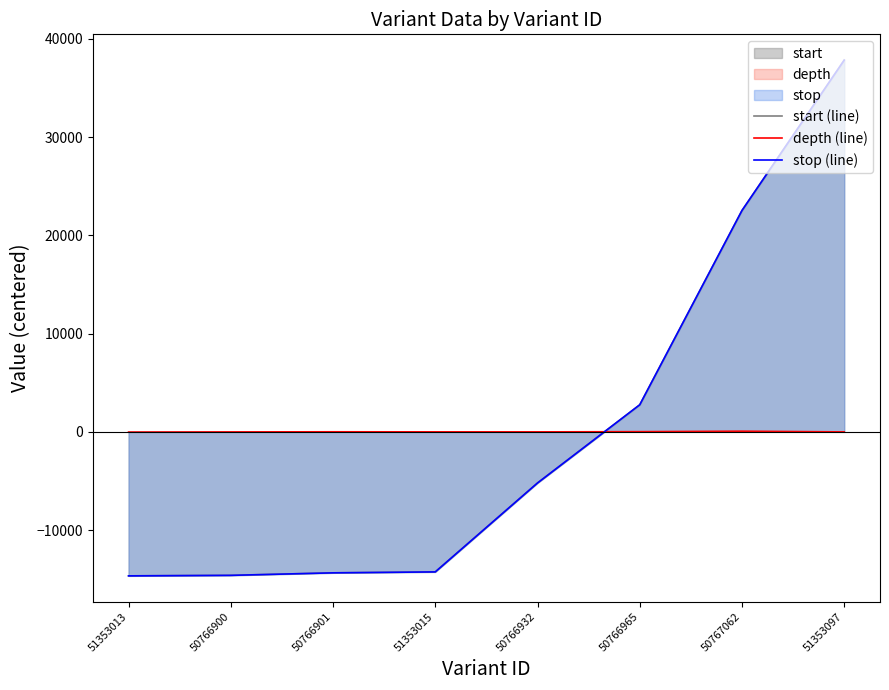

The stop (line) series shows -5211.4 at 50766932. True or false?

True